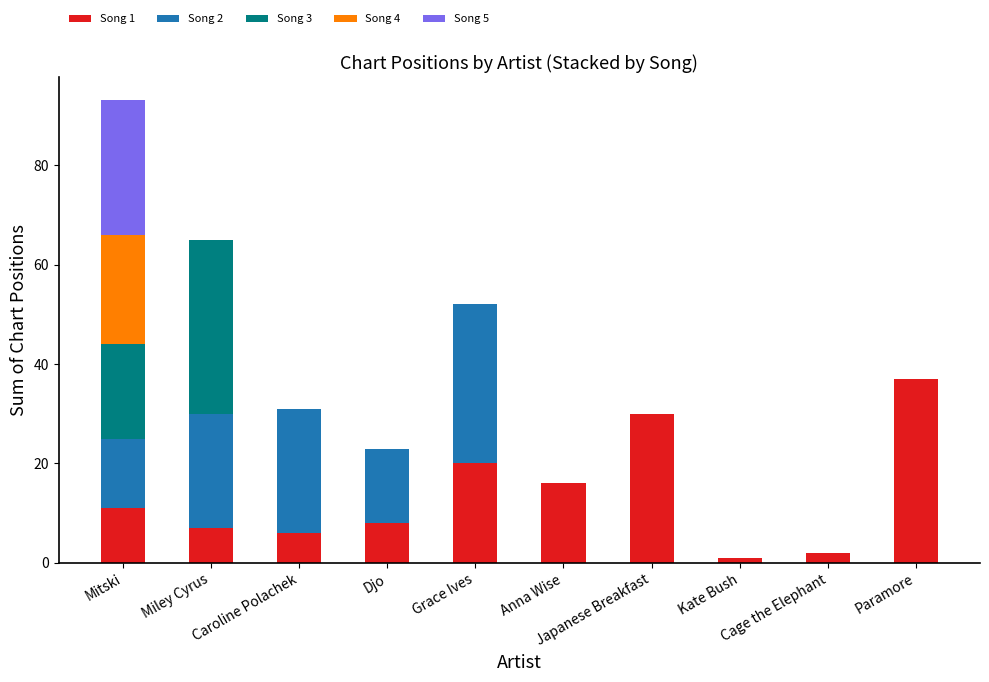

The value of Song 1 at Grace Ives is 20. True or false?

True